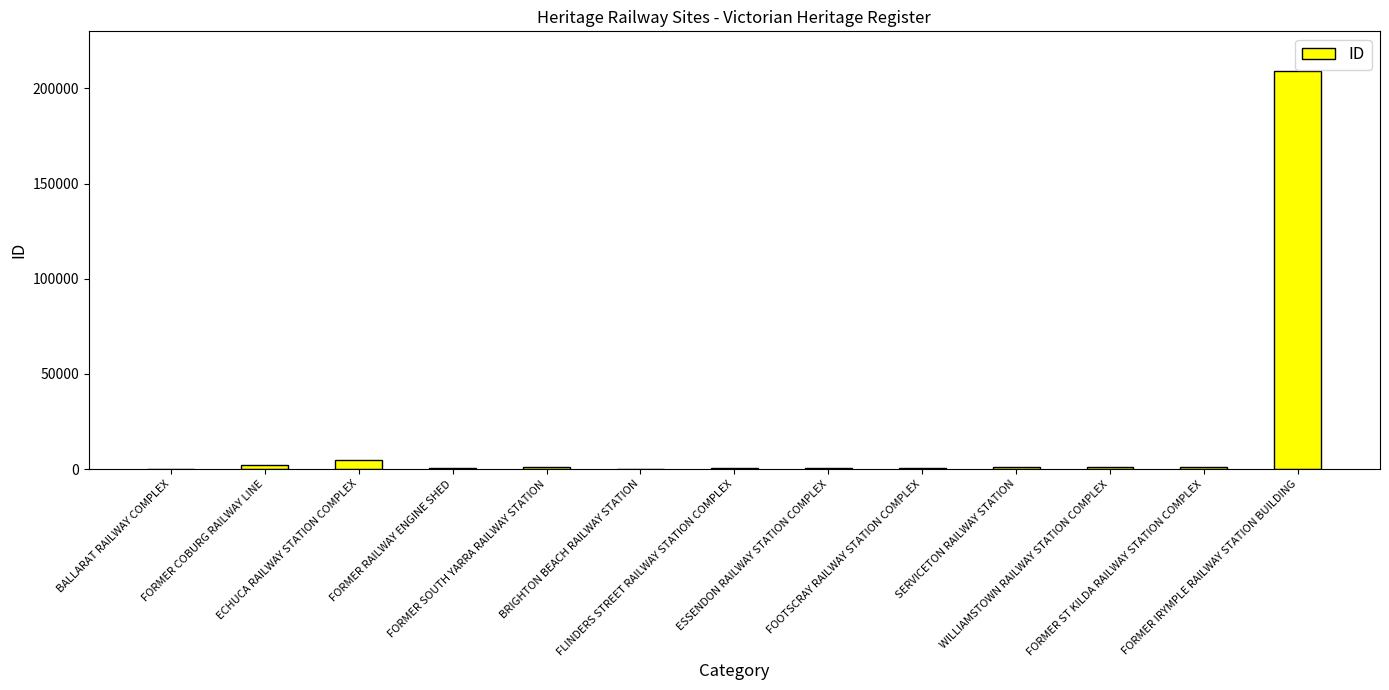

The value at FORMER IRYMPLE RAILWAY STATION BUILDING is 209373. True or false?

True